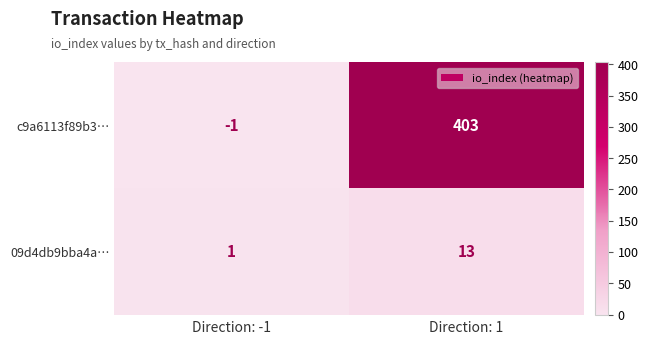

Which series changed the most between Direction: -1 and Direction: 1?

c9a6113f89b3…